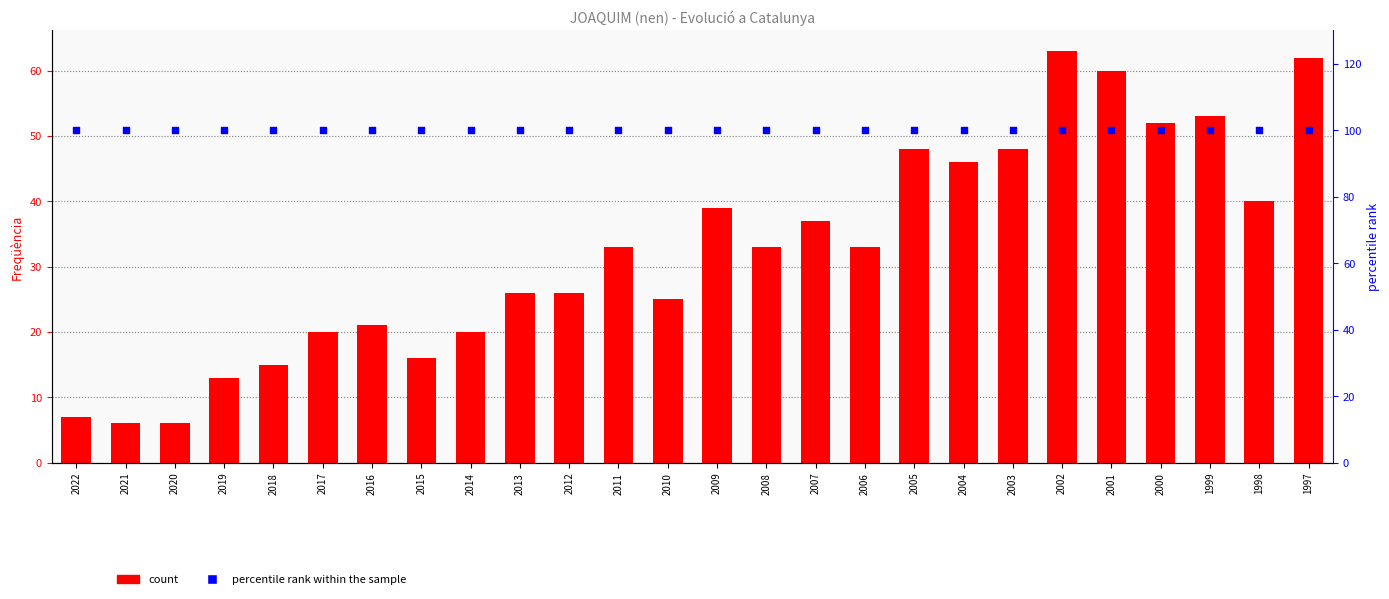

Which series has the largest total across all categories?

percentile rank within the sample